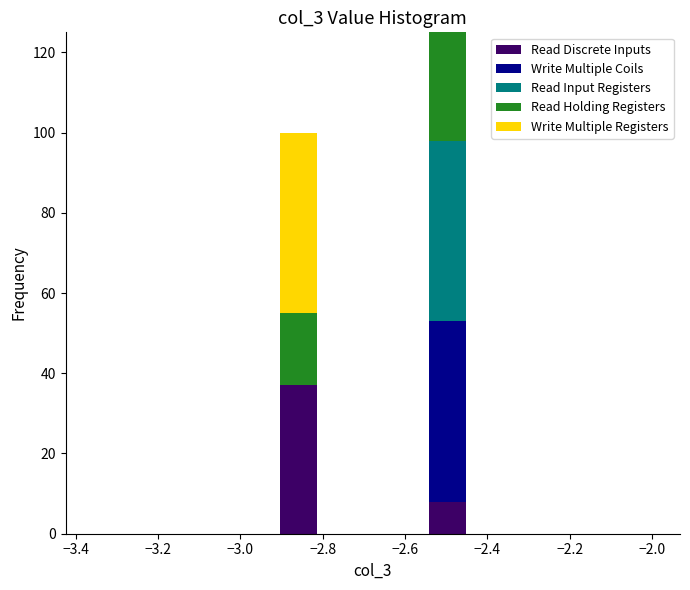

Reading left to right, list every stacked bar in this chart as the range it spans on the x-axis followed by its total height. Neither the bar edges nor the heights are printed on the chart, so give them approximately, as read against the axes.

-3.36 to -3.26: 0
-3.26 to -3.18: 0
-3.18 to -3.08: 0
-3.08 to -3.00: 0
-3.00 to -2.90: 0
-2.90 to -2.82: 100
-2.82 to -2.72: 0
-2.72 to -2.64: 0
-2.64 to -2.54: 0
-2.54 to -2.46: 126
-2.46 to -2.36: 0
-2.36 to -2.28: 0
-2.28 to -2.18: 0
-2.18 to -2.10: 0
-2.10 to -2.00: 0